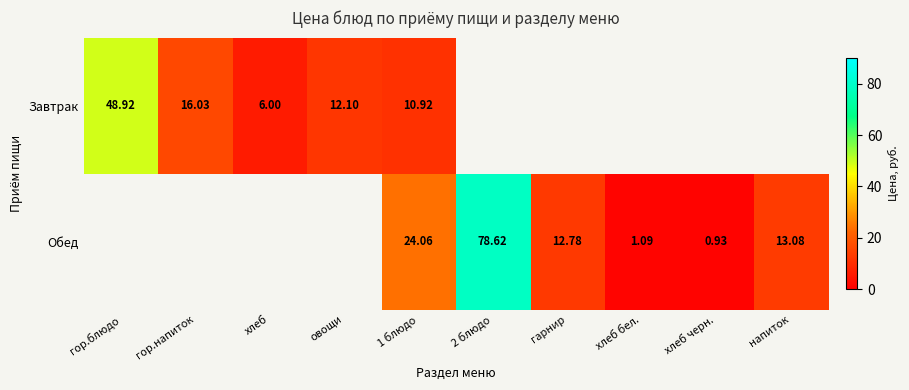

At how many categories does at least one series exceed 1?

9